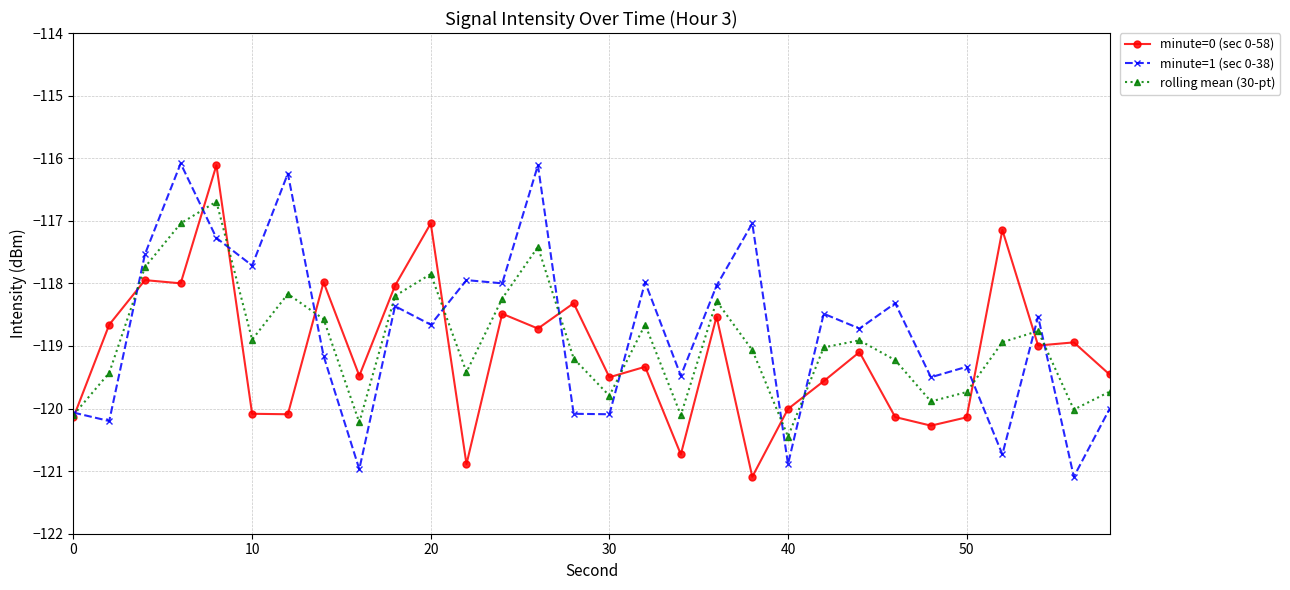

Reading left to right, transcribe all the data shown in this chart.

minute=0 (sec 0-58): -120.1	-118.7	-117.9	-118.0	-116.1	-120.1	-120.1	-118.0	-119.5	-118.0	-117.0	-120.9	-118.5	-118.7	-118.3	-119.5	-119.3	-120.7	-118.5	-121.1	-120.0	-119.6	-119.1	-120.1	-120.3	-120.1	-117.1	-119.0	-118.9	-119.5
minute=1 (sec 0-38): -120.1	-120.2	-117.5	-116.1	-117.3	-117.7	-116.2	-119.2	-121.0	-118.4	-118.7	-117.9	-118.0	-116.1	-120.1	-120.1	-118.0	-119.5	-118.0	-117.0	-120.9	-118.5	-118.7	-118.3	-119.5	-119.3	-120.7	-118.5	-121.1	-120.0
rolling mean (30-pt): -120.1	-119.4	-117.7	-117.0	-116.7	-118.9	-118.2	-118.6	-120.2	-118.2	-117.9	-119.4	-118.2	-117.4	-119.2	-119.8	-118.7	-120.1	-118.3	-119.1	-120.4	-119.0	-118.9	-119.2	-119.9	-119.7	-118.9	-118.8	-120.0	-119.7